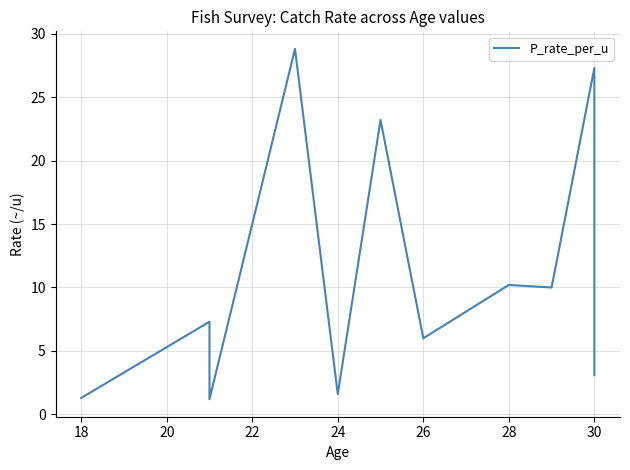

What is the smallest value displayed?

1.2